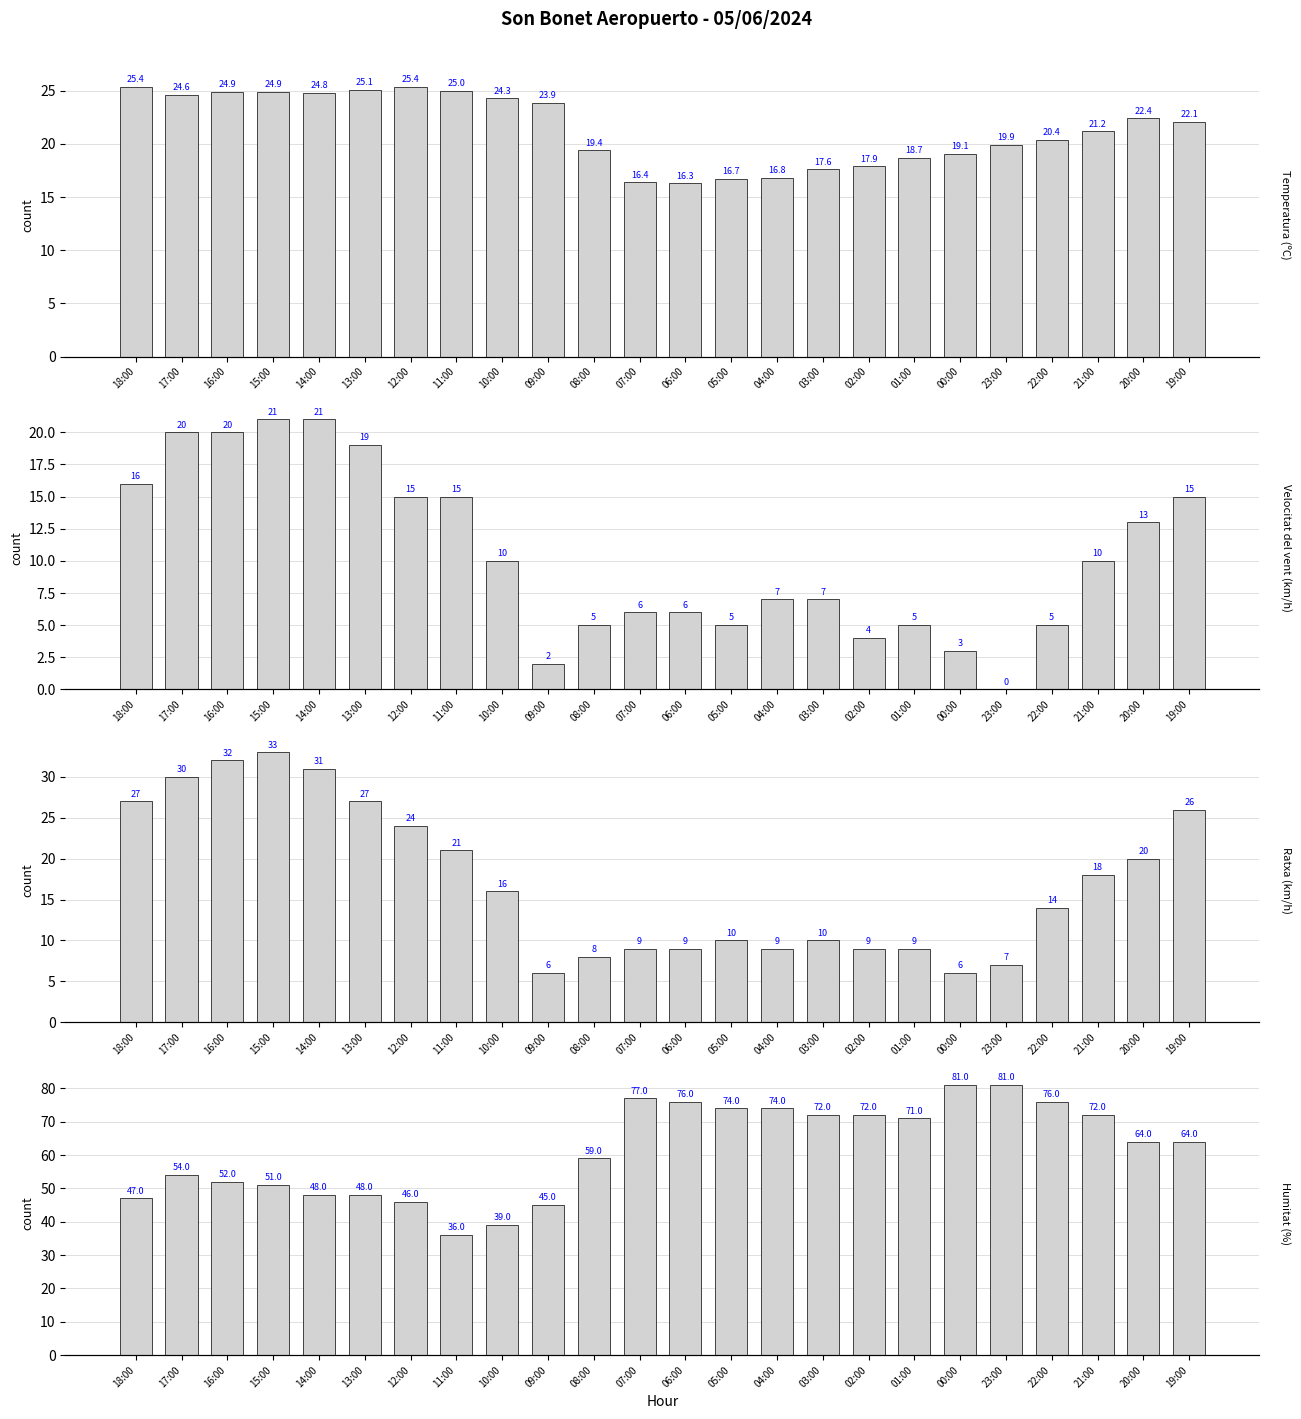

At which label is Velocitat del vent (km/h) closest to 10?

10:00